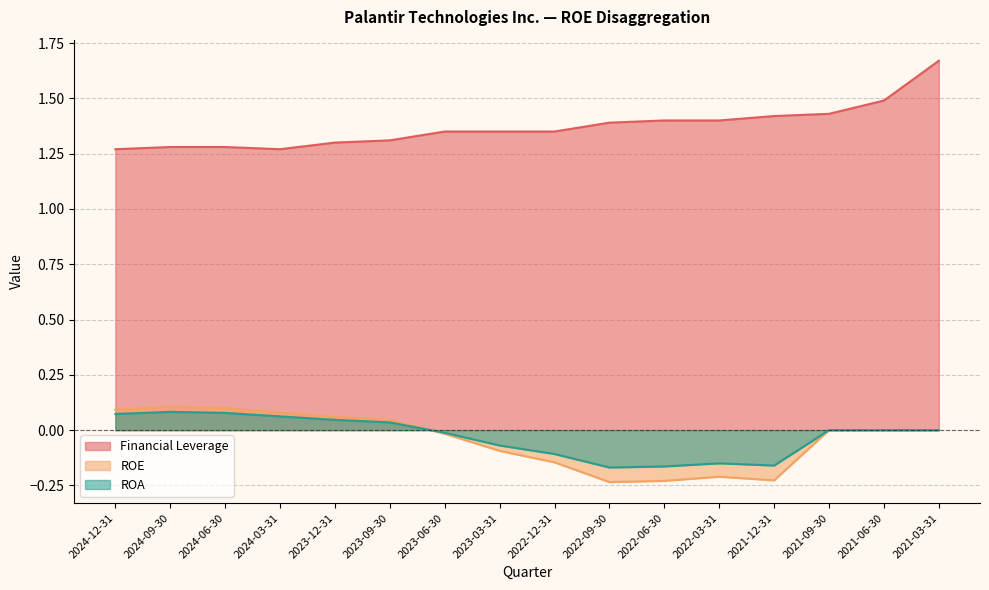

True or false: ROA has more than 1 interior local peaks.

True